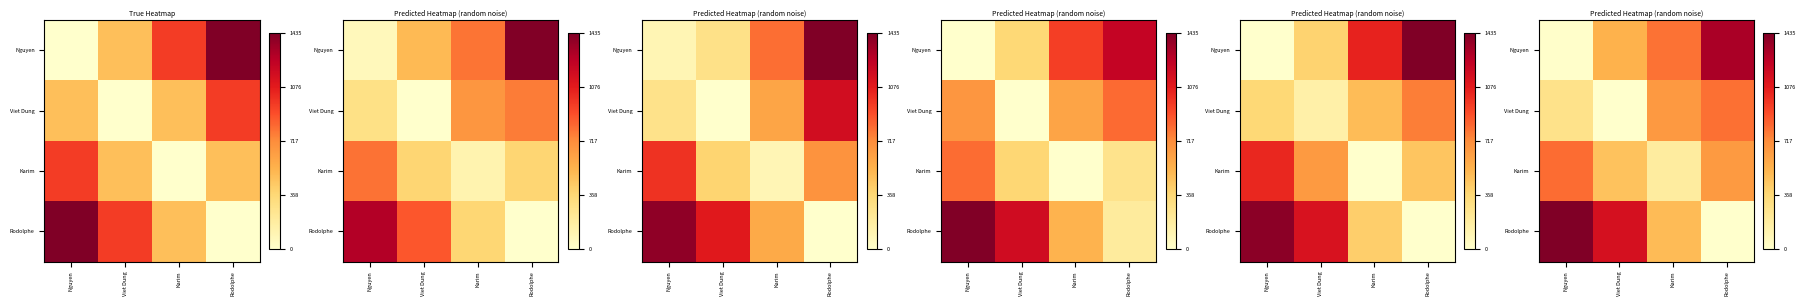

How many data points does each series have?

4